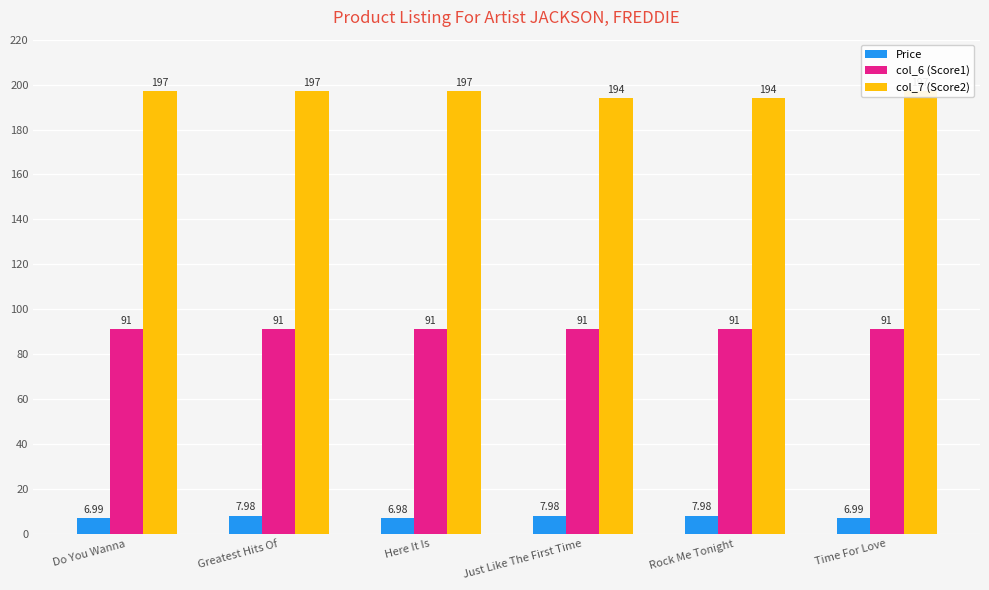

What position from the left is Greatest Hits Of?

2